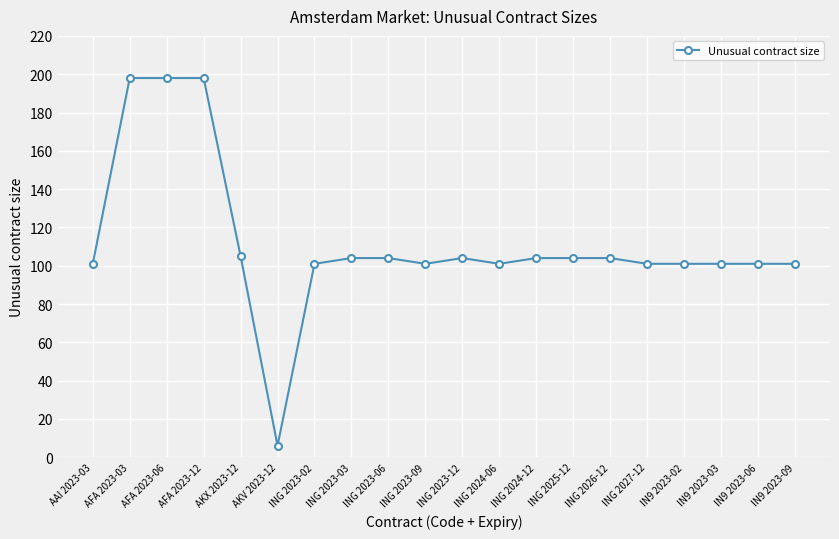

The chart shows a value of 104 at ING 2026-12. True or false?

True